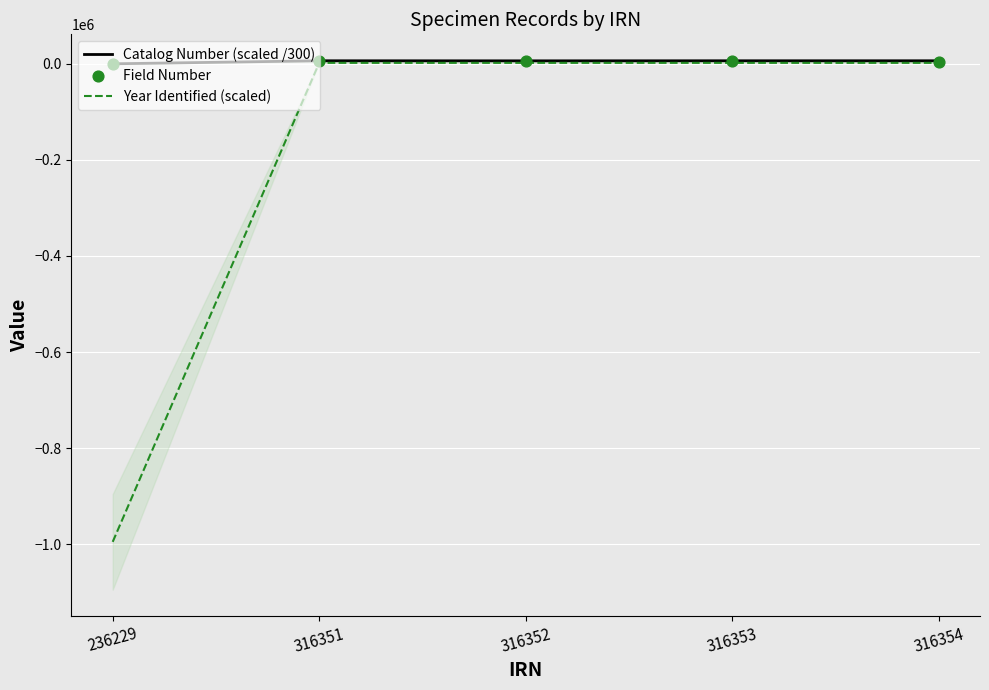

Which series reaches the minimum Y coordinate?

Year Identified (scaled)